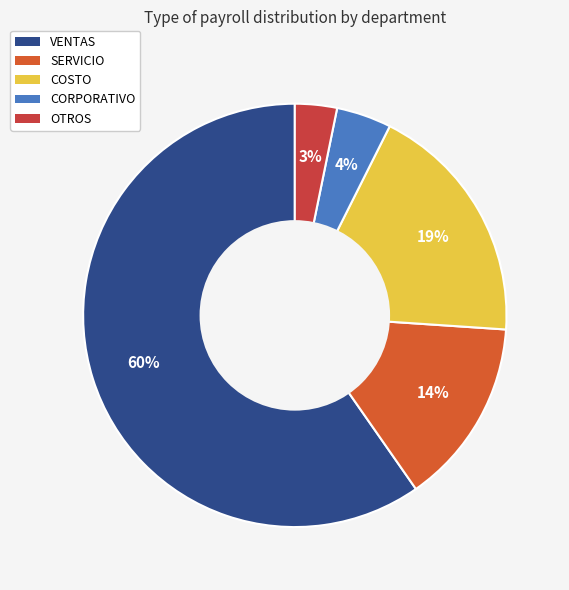

Does any single category account for the majority?

Yes